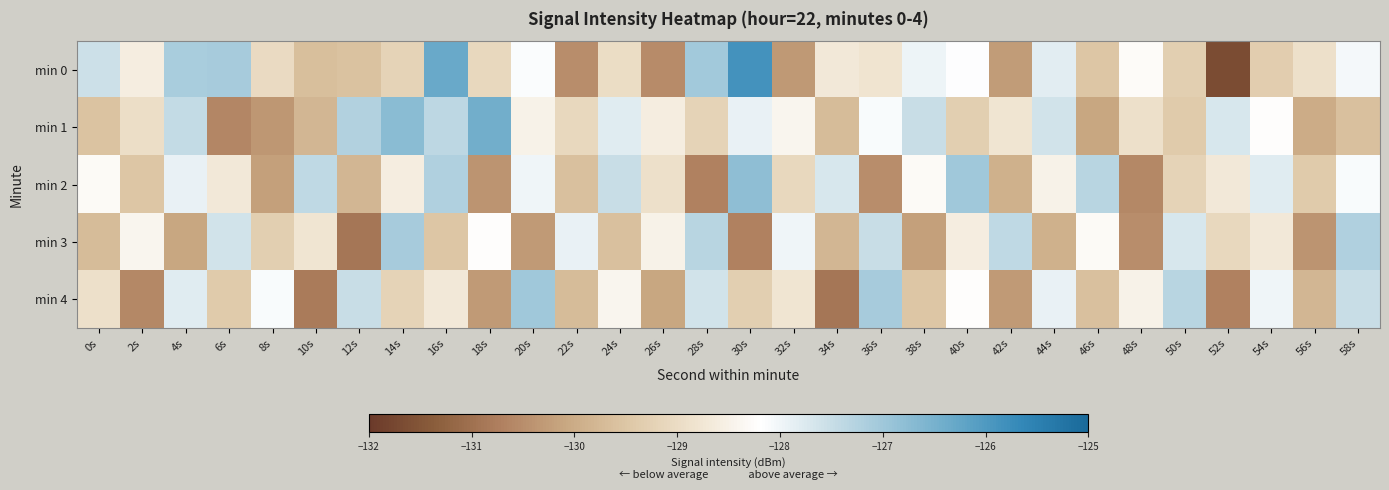

What is the difference between the highest and lowest values at 16s?

3.2